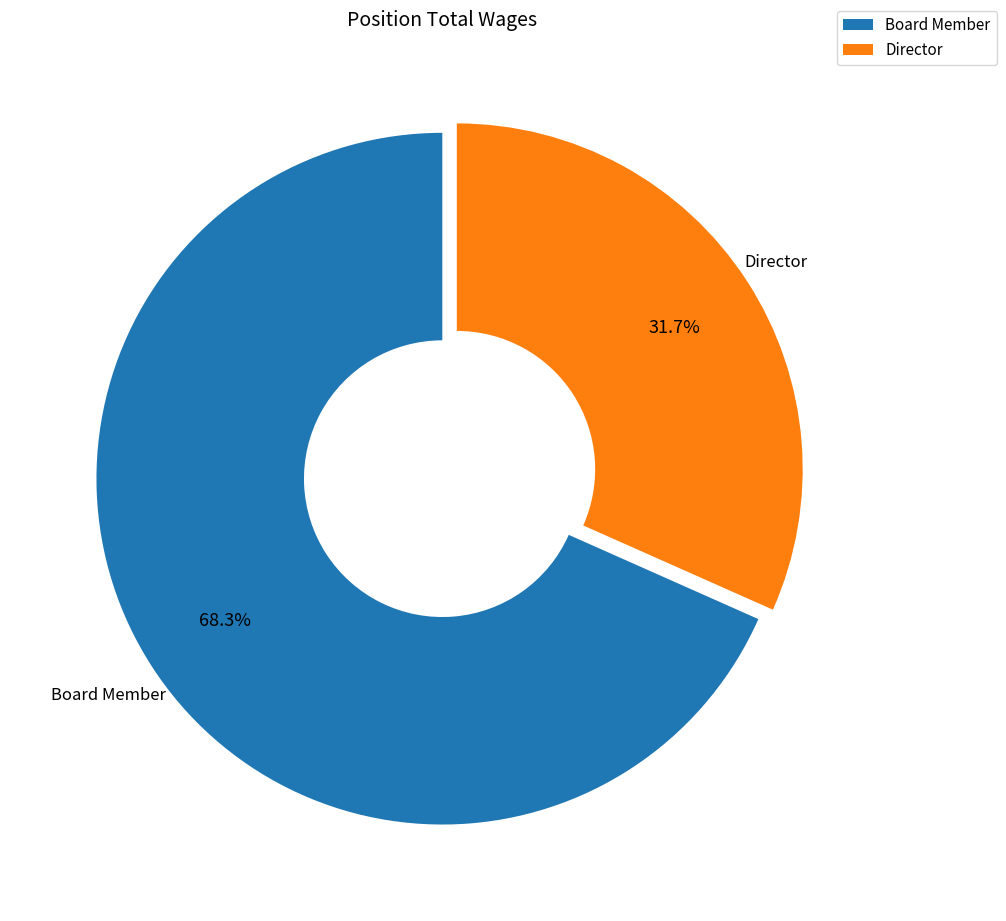

Is there any slice that represents more than half of the pie?

Yes